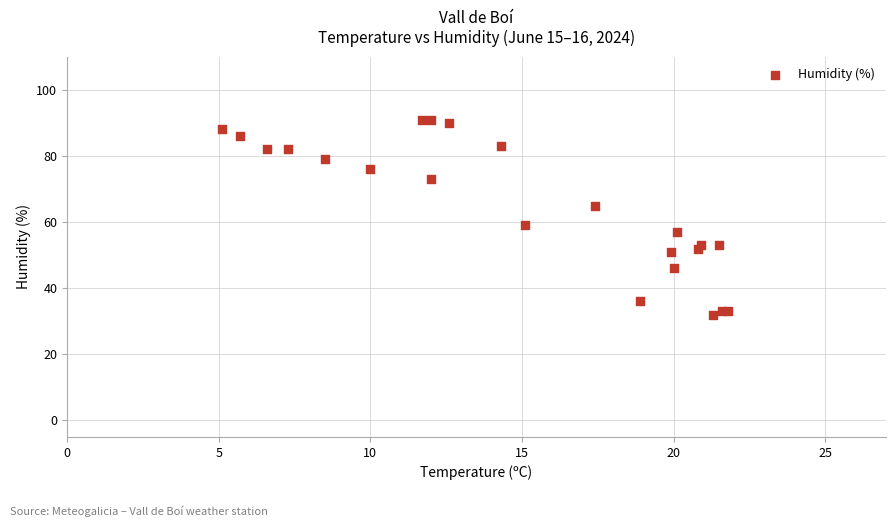

What Y value in the scatter plot is closest to 61?

59